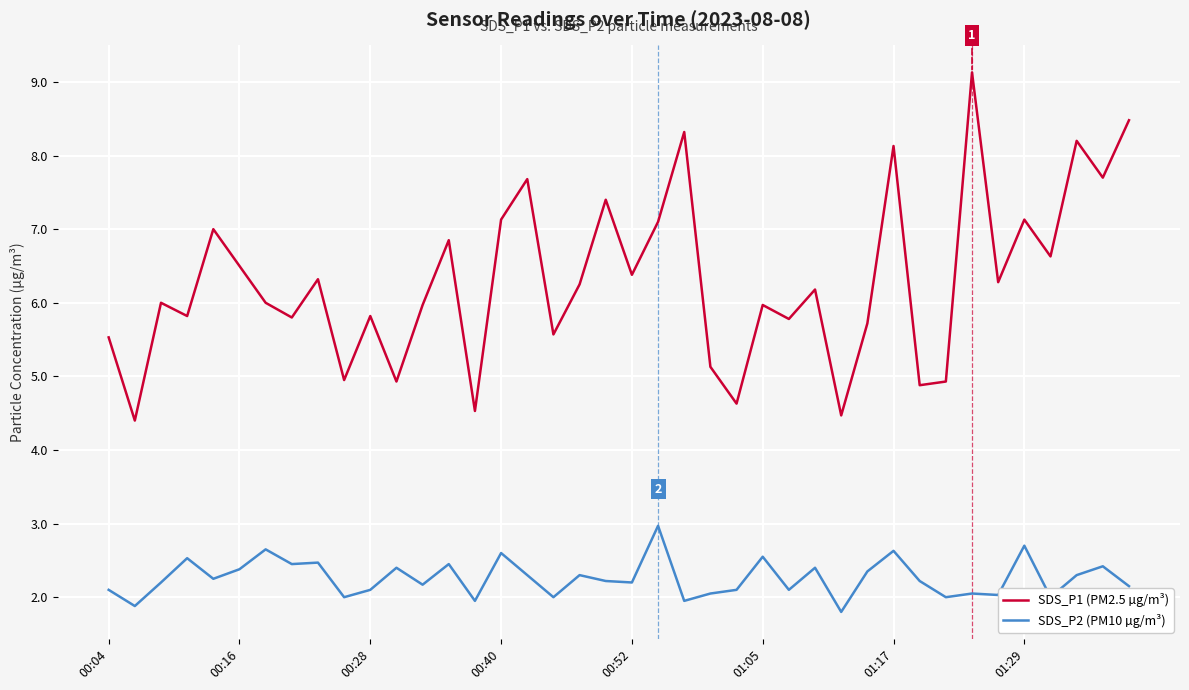

True or false: SDS_P2 (PM10 µg/m³) and SDS_P1 (PM2.5 µg/m³) intersect in this chart.

False